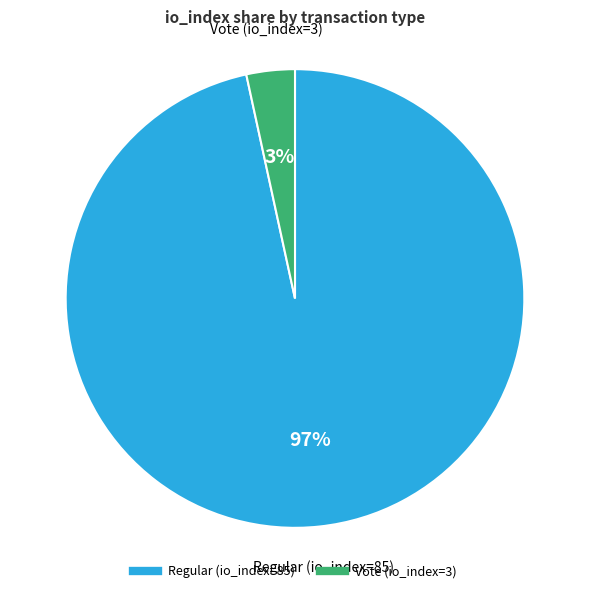

Count the number of slices in the pie.

2